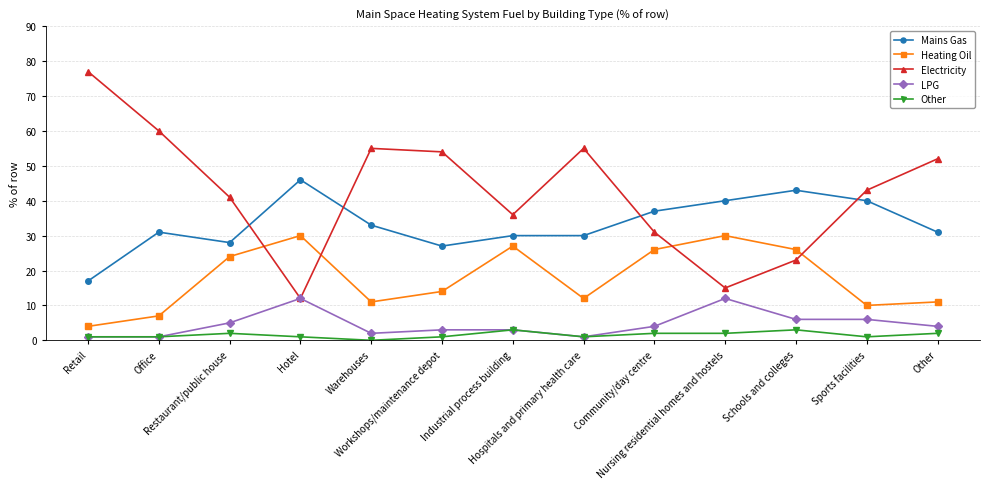

Reading left to right, extract all data points from this chart.

Mains Gas: Retail=17	Office=31	Restaurant/public house=28	Hotel=46	Warehouses=33	Workshops/maintenance depot=27	Industrial process building=30	Hospitals and primary health care=30	Community/day centre=37	Nursing residential homes and hostels=40	Schools and colleges=43	Sports facilities=40	Other=31
Heating Oil: Retail=4	Office=7	Restaurant/public house=24	Hotel=30	Warehouses=11	Workshops/maintenance depot=14	Industrial process building=27	Hospitals and primary health care=12	Community/day centre=26	Nursing residential homes and hostels=30	Schools and colleges=26	Sports facilities=10	Other=11
Electricity: Retail=77	Office=60	Restaurant/public house=41	Hotel=12	Warehouses=55	Workshops/maintenance depot=54	Industrial process building=36	Hospitals and primary health care=55	Community/day centre=31	Nursing residential homes and hostels=15	Schools and colleges=23	Sports facilities=43	Other=52
LPG: Retail=1	Office=1	Restaurant/public house=5	Hotel=12	Warehouses=2	Workshops/maintenance depot=3	Industrial process building=3	Hospitals and primary health care=1	Community/day centre=4	Nursing residential homes and hostels=12	Schools and colleges=6	Sports facilities=6	Other=4
Other: Retail=1	Office=1	Restaurant/public house=2	Hotel=1	Warehouses=0	Workshops/maintenance depot=1	Industrial process building=3	Hospitals and primary health care=1	Community/day centre=2	Nursing residential homes and hostels=2	Schools and colleges=3	Sports facilities=1	Other=2